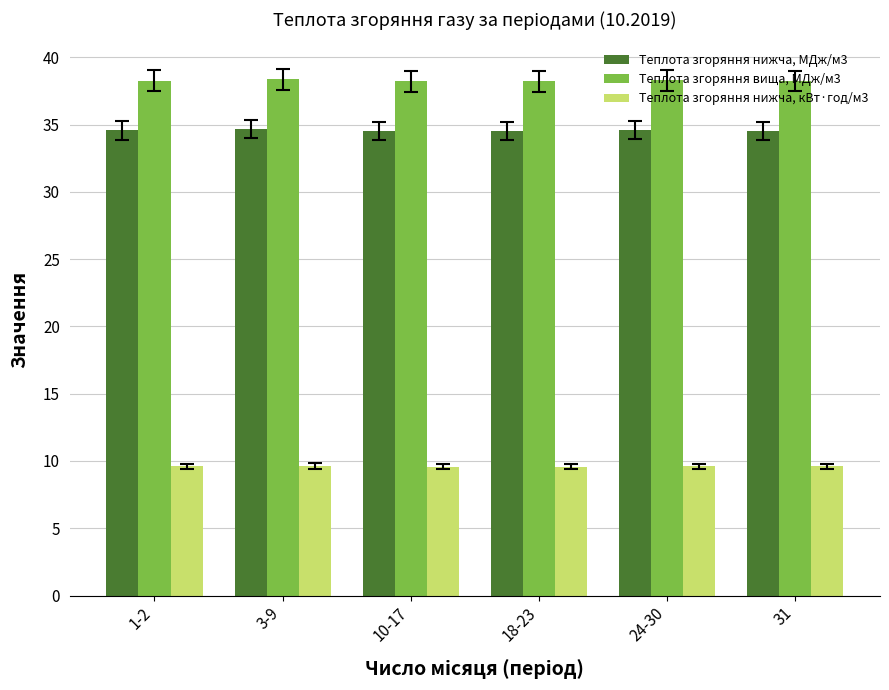

Count the Теплота згоряння нижча, МДж/м3 values in the range 34 to 35.

6